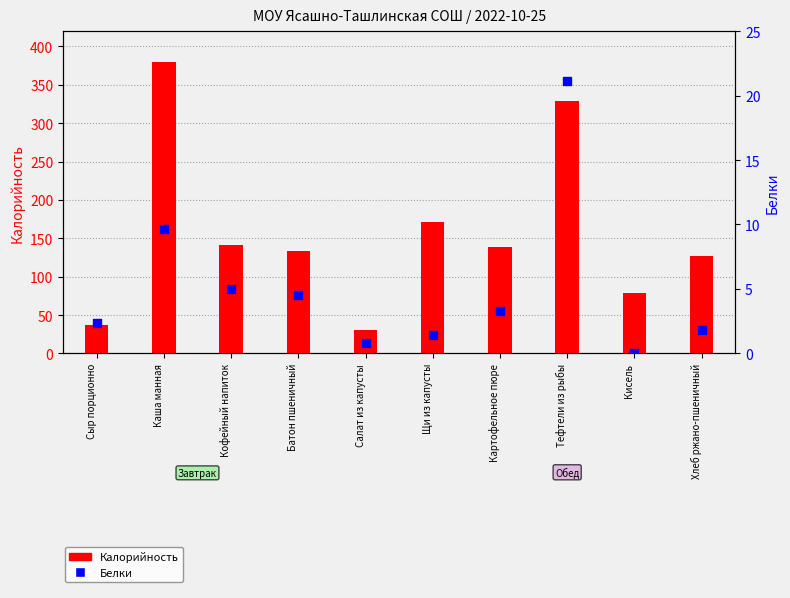

What are all the series names shown in the legend?

Калорийность, Белки